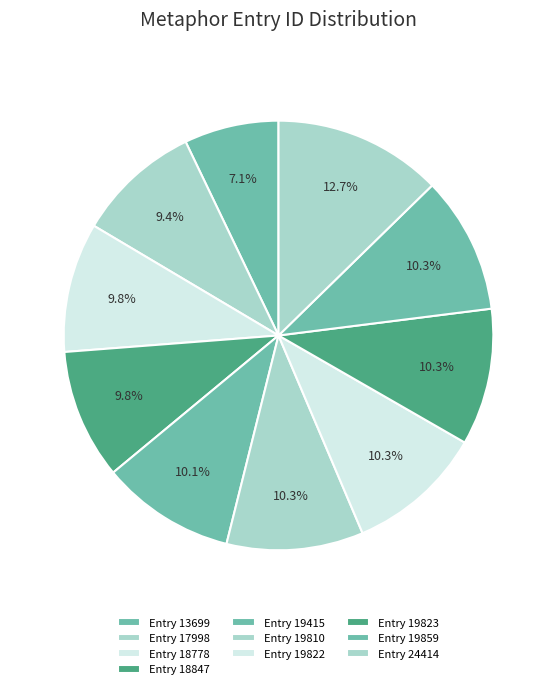

To the nearest percent, what percentage of the pie is Entry 18847?

10%